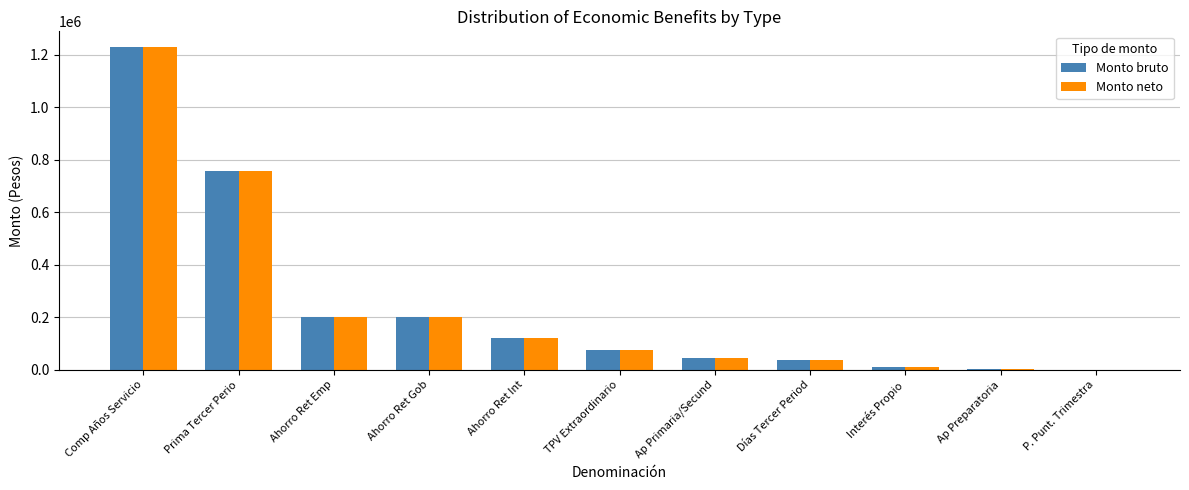

What is the average value of the Monto bruto series?

243730.1